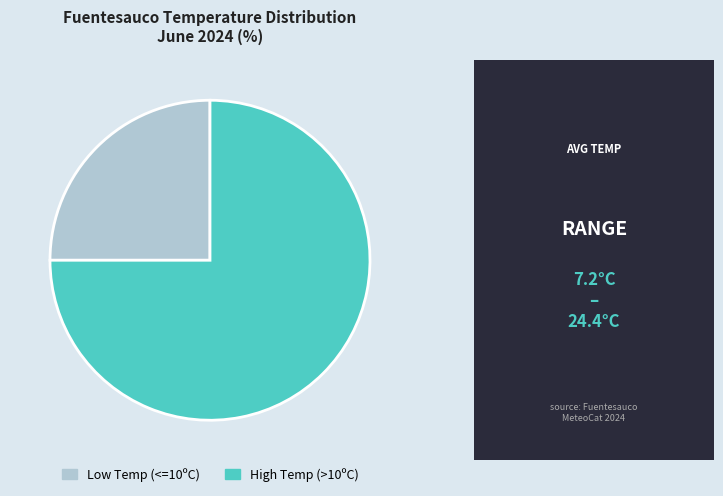

How many slices are in this pie chart?

2